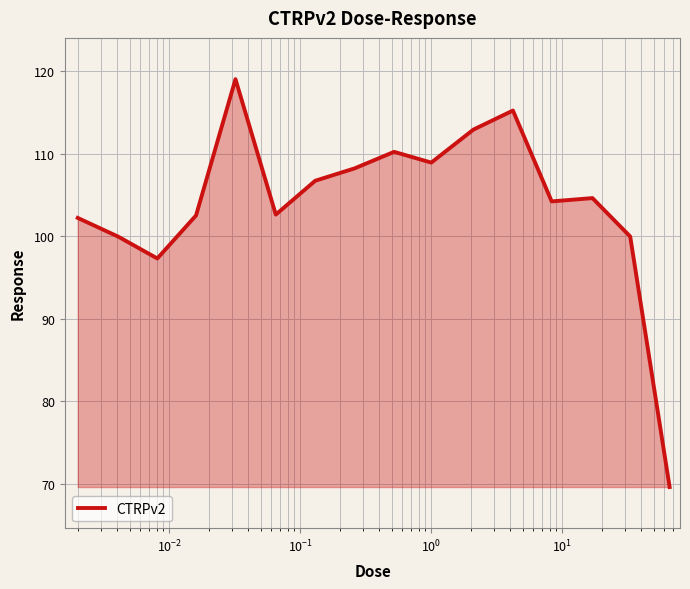

What is the sum of all values?

1664.0